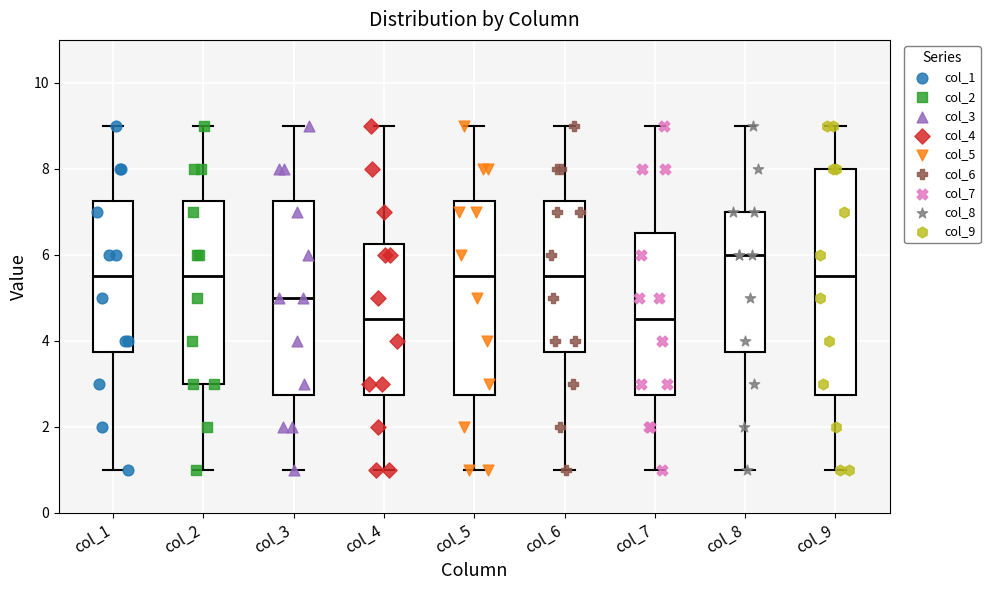

Which box is the tallest, from its lower edge to its upper edge?

col_9